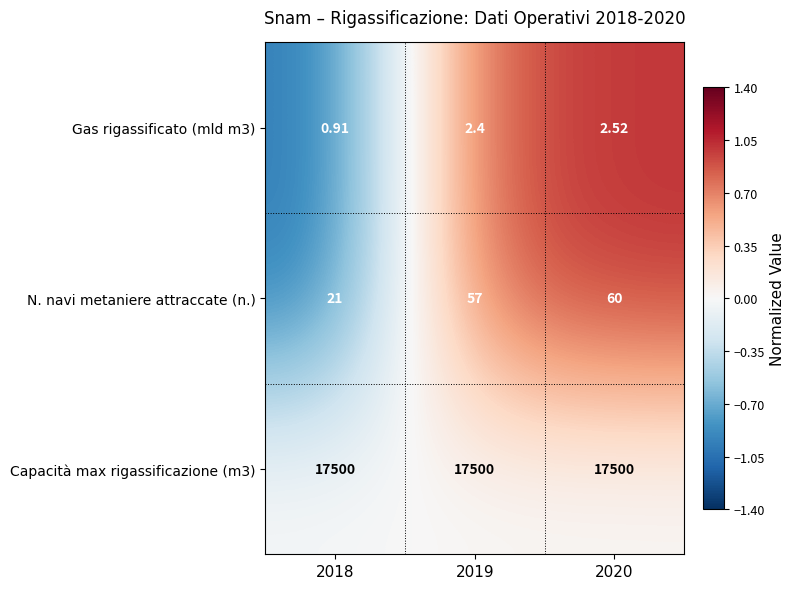

At which category is the sum across all series the highest?

2020